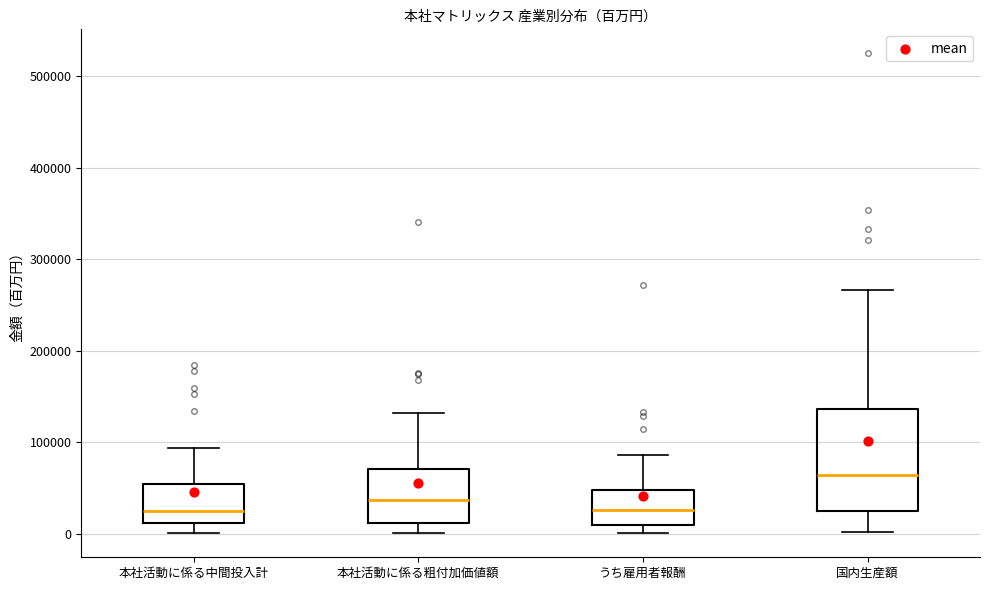

Reading left to right, transcribe this box plot: for each box, give where its median line is, the range the box spans, and where its two whiskers end, as read against the y-axis. The values are not printed on the chart, so give them approximately, as read against the axis.

本社活動に係る中間投入計: median 20000, box 10000 to 50000, whiskers 0 to 90000
本社活動に係る粗付加価値額: median 40000, box 10000 to 70000, whiskers 0 to 130000
うち雇用者報酬: median 30000, box 10000 to 50000, whiskers 0 to 90000
国内生産額: median 60000, box 20000 to 140000, whiskers 0 to 270000